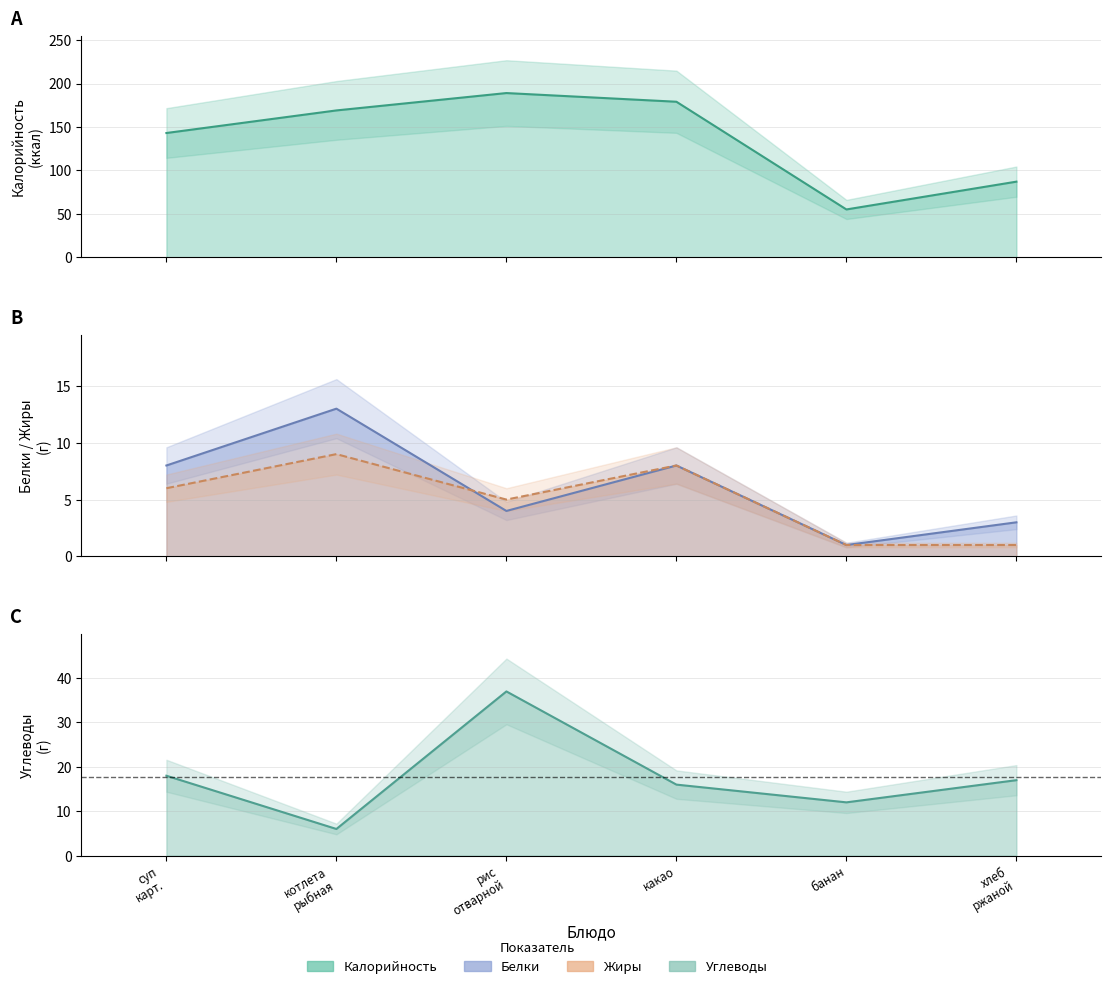

Where does the Углеводы series first go above 17?

суп
карт.